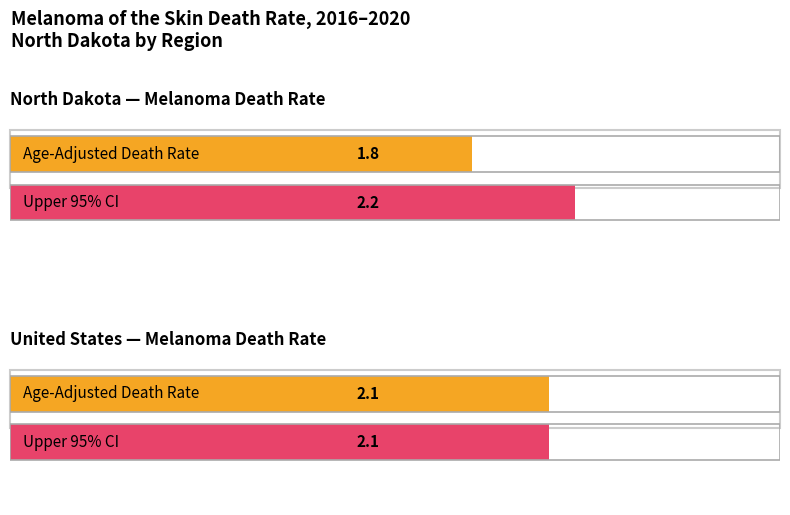

What value does the Age-Adjusted Death Rate series have at United States?

2.1